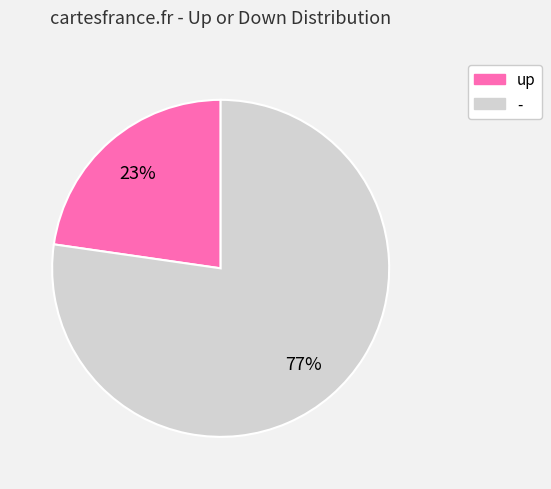

To the nearest percent, what percentage of the pie is up?

23%